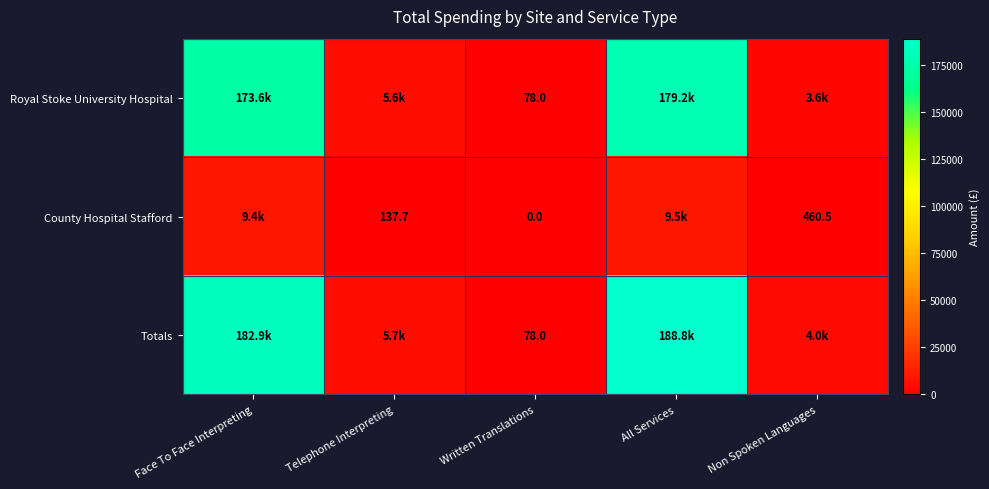

What is the sum of the Royal Stoke University Hospital values at Non Spoken Languages and Telephone Interpreting?

9148.3